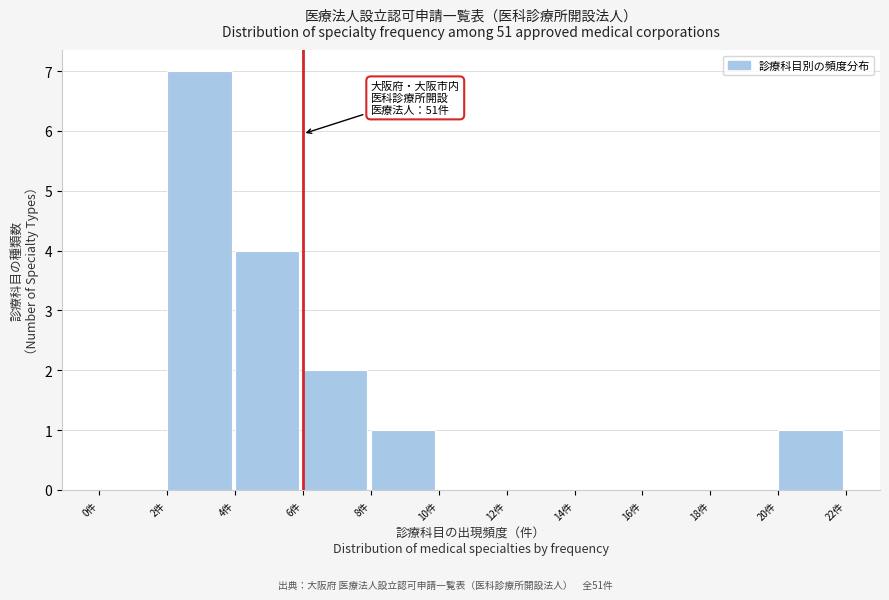

Over which range of the x-axis is the bar tallest?

2 to 4